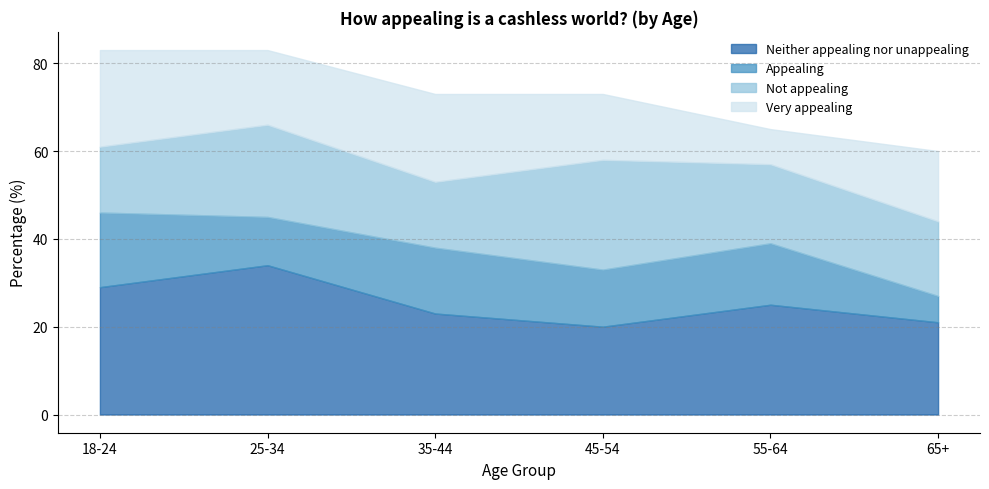

Which series has the largest total across all categories?

Neither appealing nor unappealing